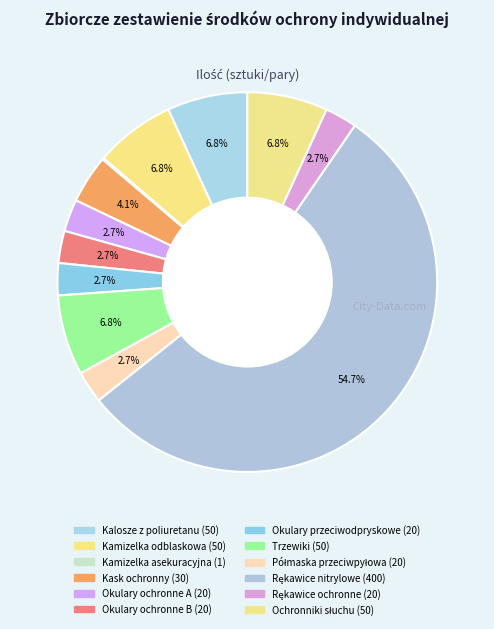

Which slice is the largest?

Rękawice nitrylowe